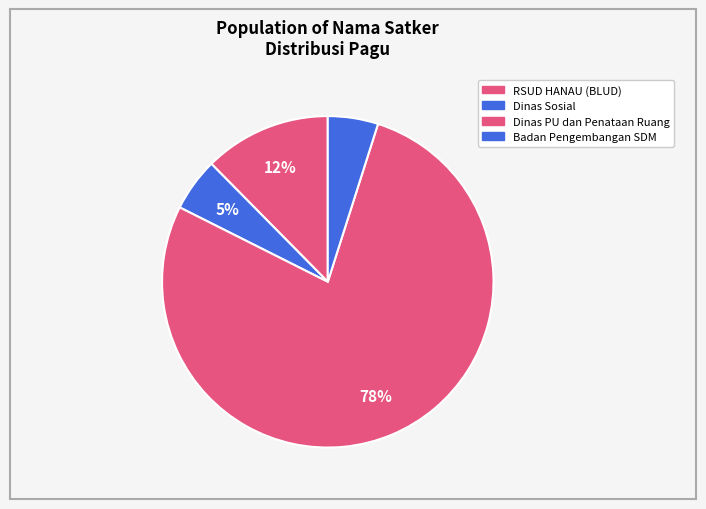

Which category has the biggest portion of the pie?

Dinas Pekerjaan Umum dan Penataan Ruang